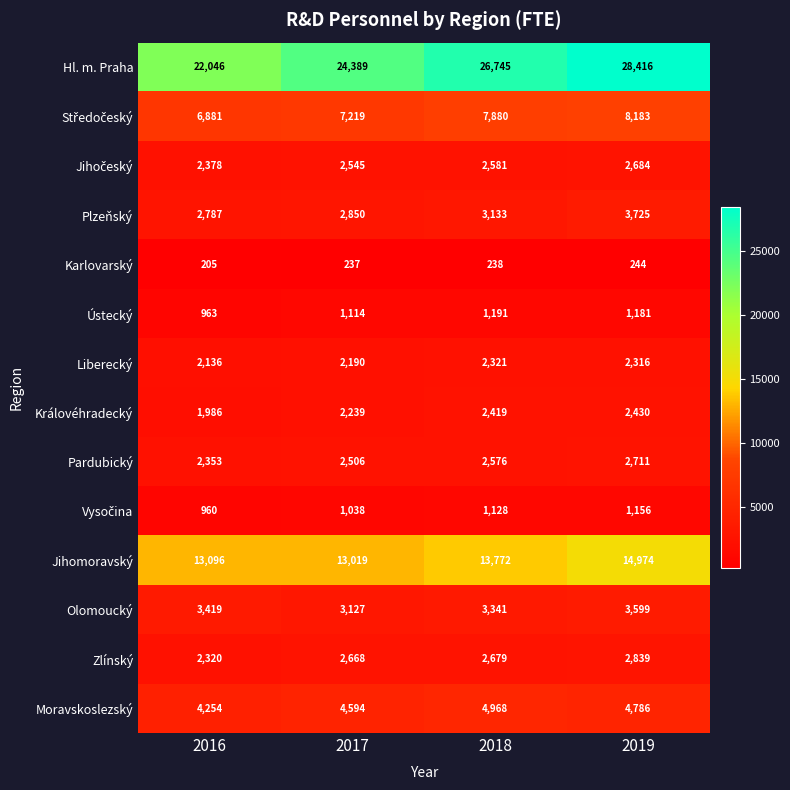

Read the Liberecký value at 2019, to the nearest 50.

2300